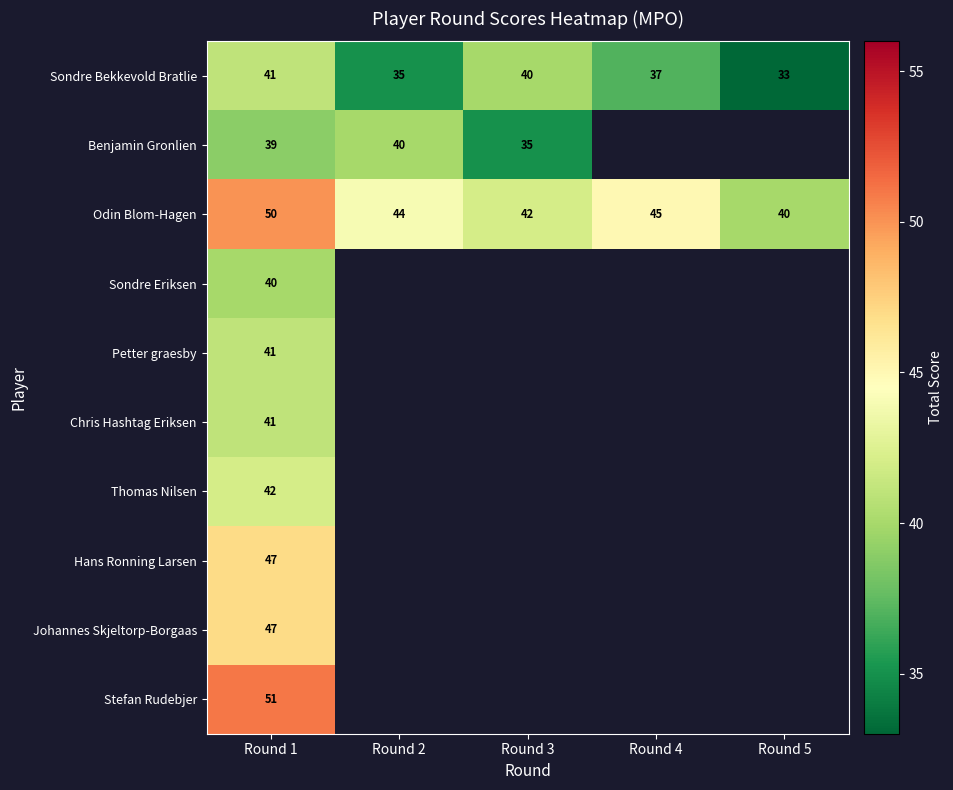

What is the maximum value for Odin Blom-Hagen?

50